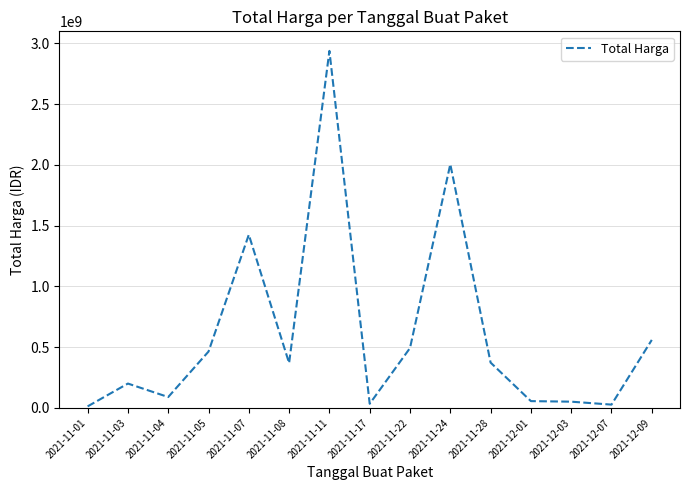

What is the change in value from 2021-11-11 to 2021-12-03?

-2887362240